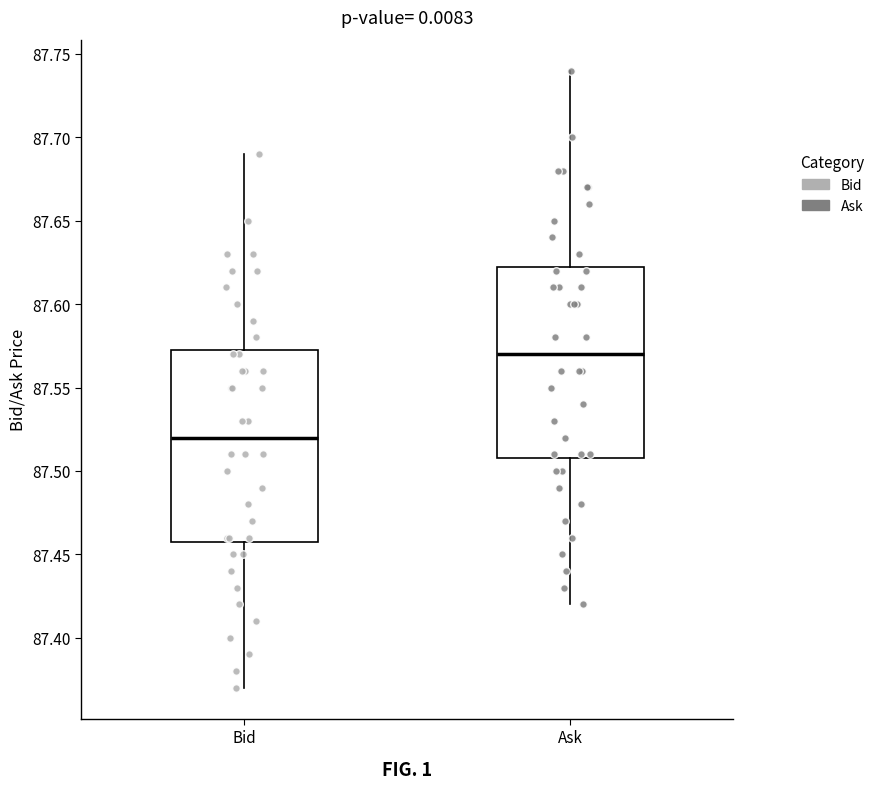

Reading left to right, transcribe this box plot: for each box, give where its median line is, the range the box spans, and where its two whiskers end, as read against the y-axis. The values are not printed on the chart, so give them approximately, as read against the axis.

Bid: median 87.520, box 87.460 to 87.575, whiskers 87.370 to 87.690
Ask: median 87.570, box 87.510 to 87.625, whiskers 87.420 to 87.740